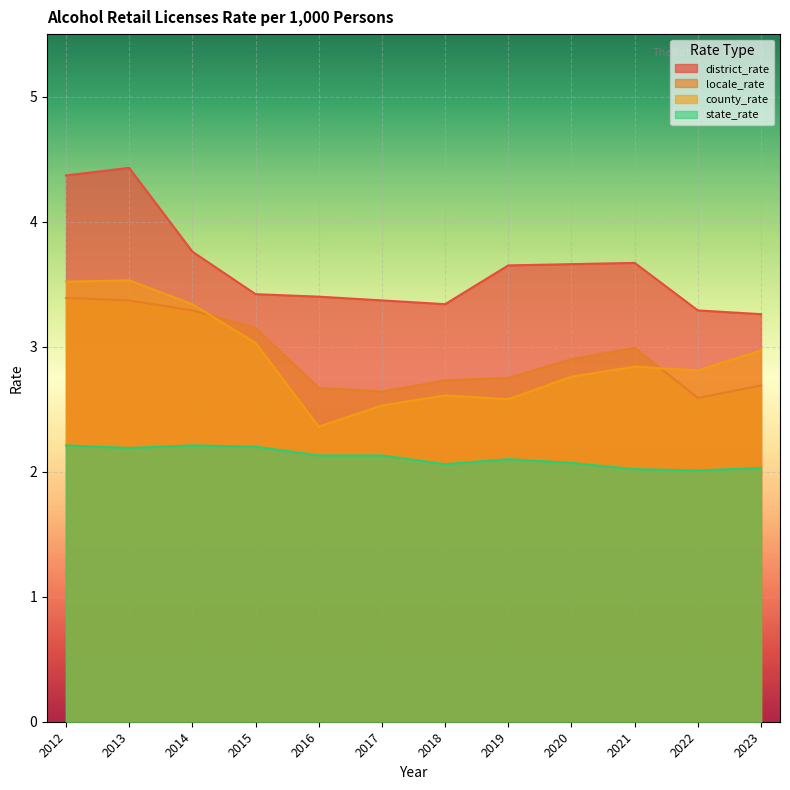

In county_rate, how many points are lower than both neighbors (excluding endpoints)?

3